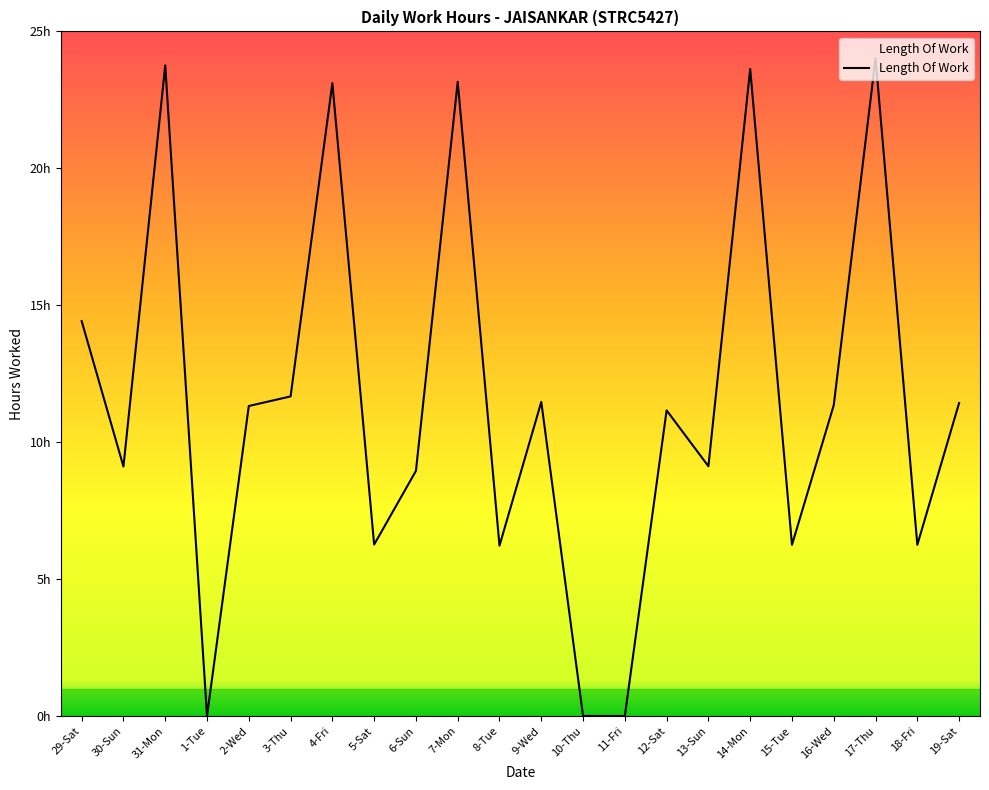

What is the change in value from 3-Thu to 6-Sun?

-2.7